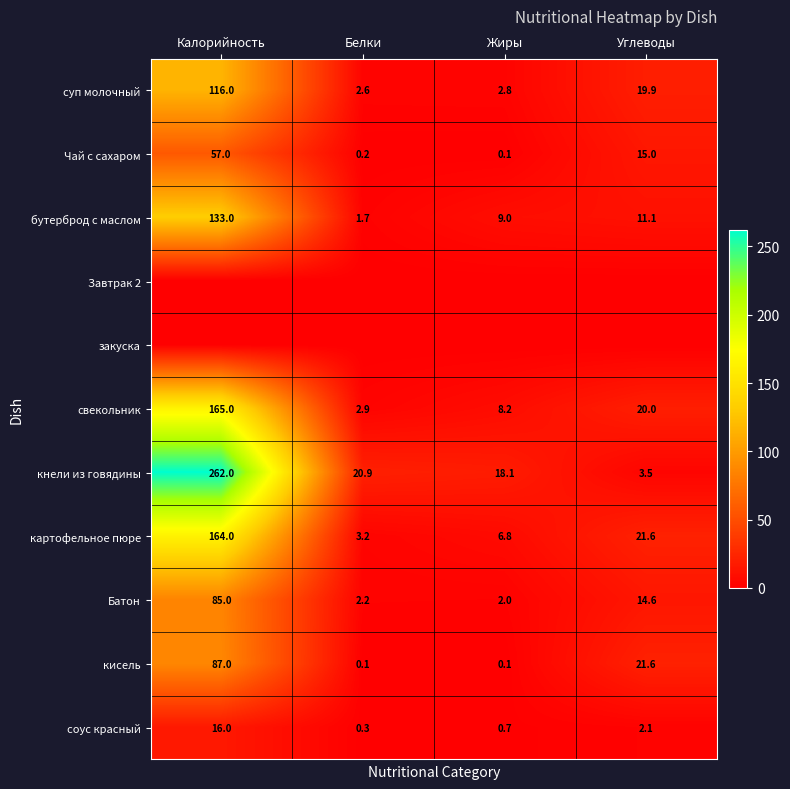

True or false: соус красный has a value of 0.1 at Белки.

False